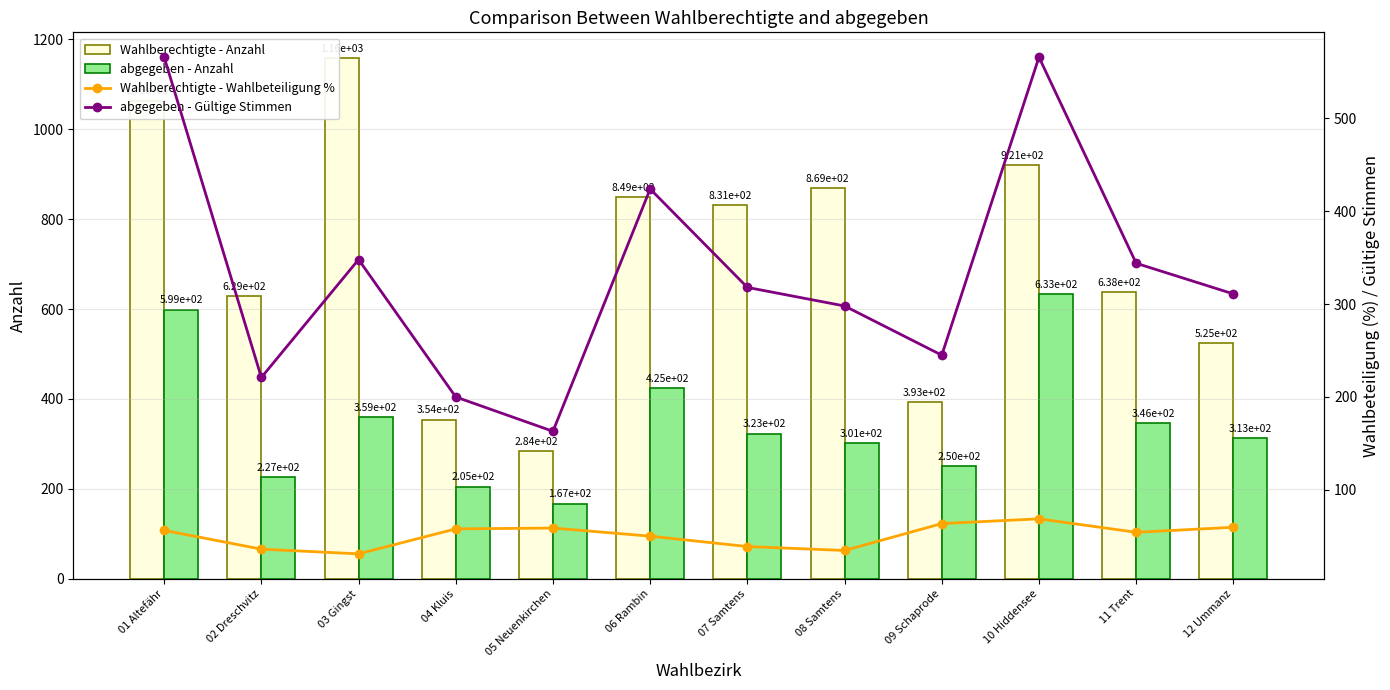

How many data points in Wahlberechtigte - Wahlbeteiligung % are less than 56?

6